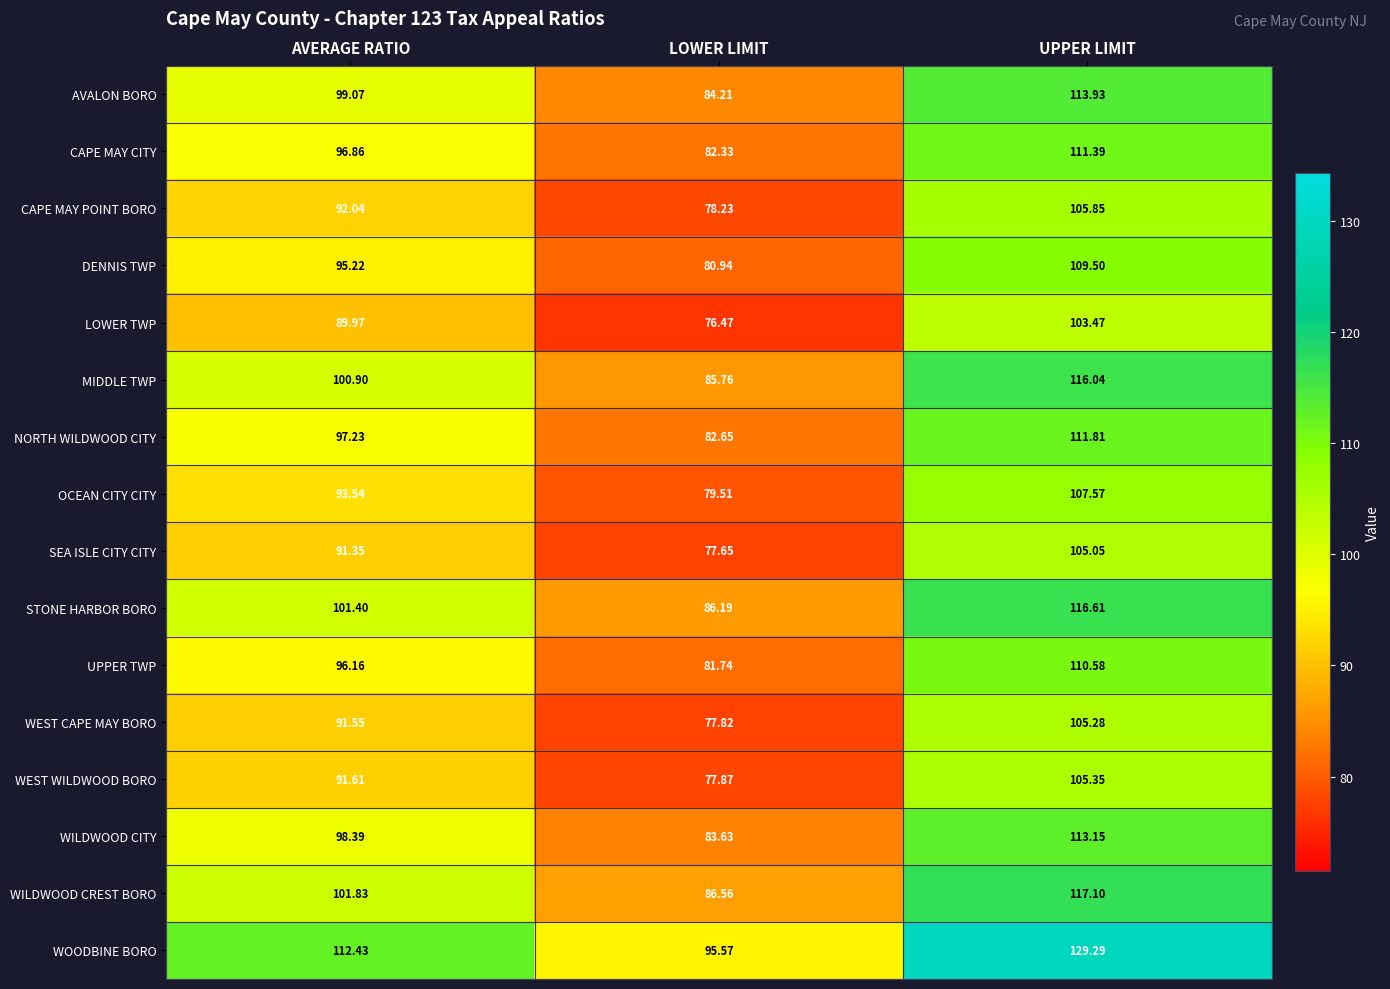

Which category has the highest value in the MIDDLE TWP series?

UPPER LIMIT